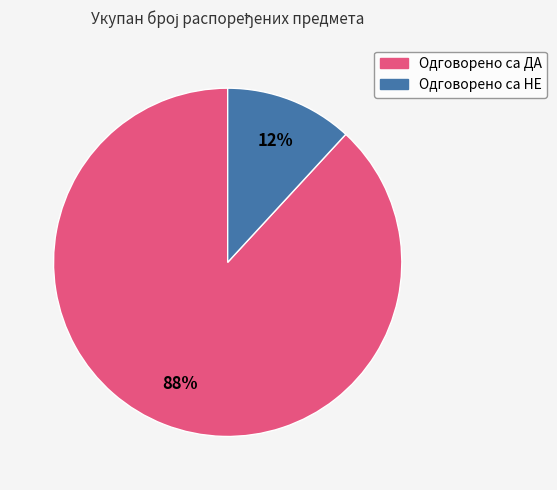

To the nearest percent, what is the combined percentage of Одговорено са ДА and Одговорено са НЕ?

100%